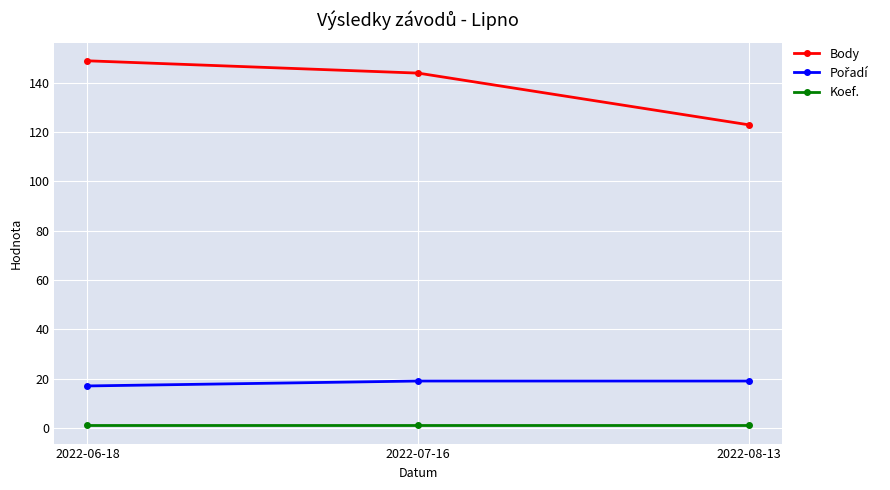

The Body series shows 206 at 2022-06-18. True or false?

False